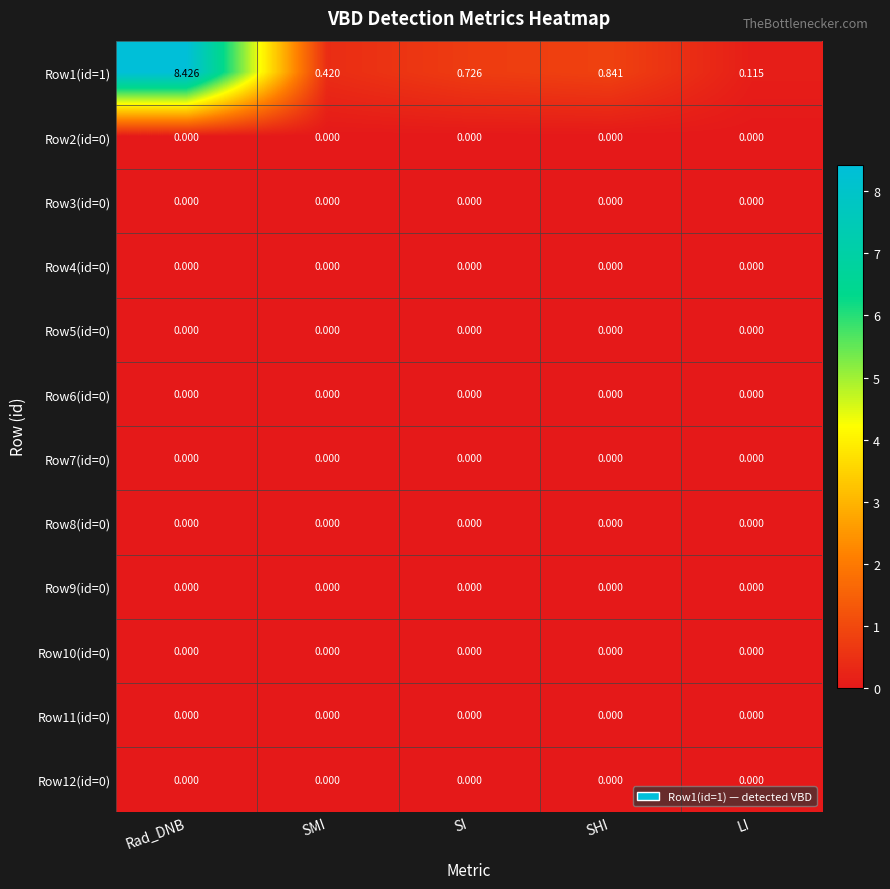

At which label does Row1(id=1) reach its peak?

Rad_DNB